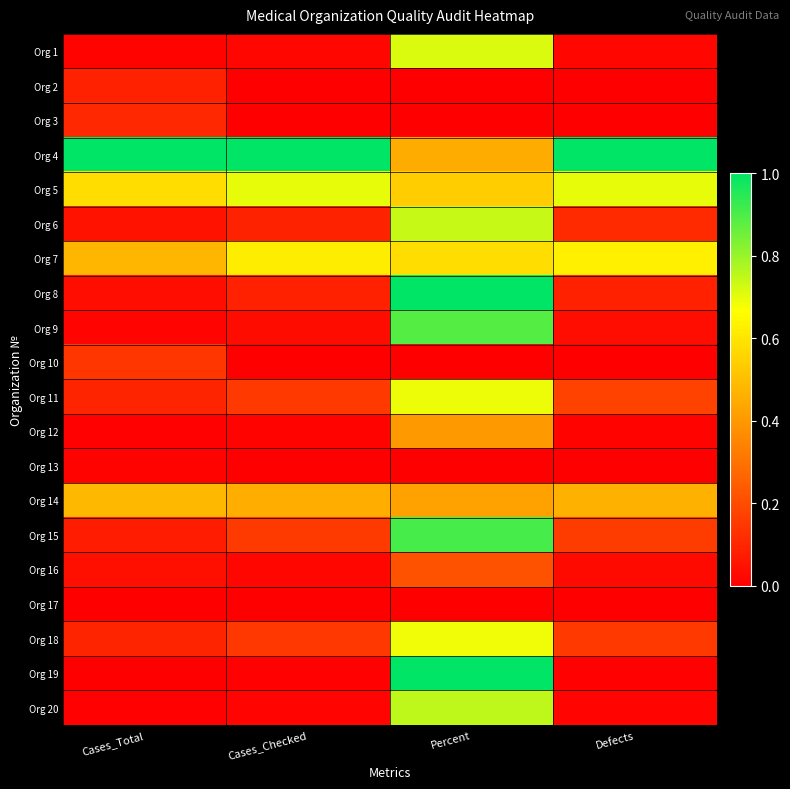

What is the total value across all series at Percent?

10.0